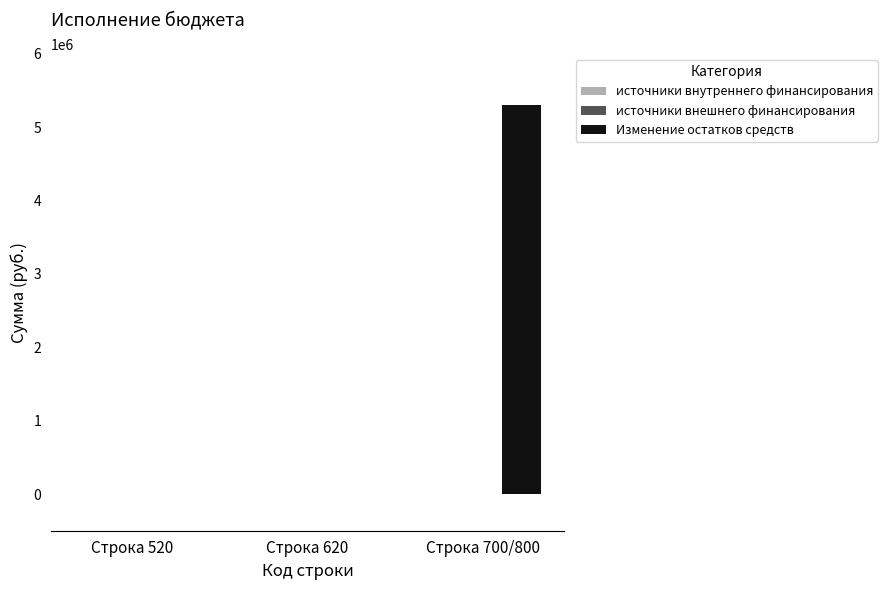

What is the sum of all values?

5300990.1